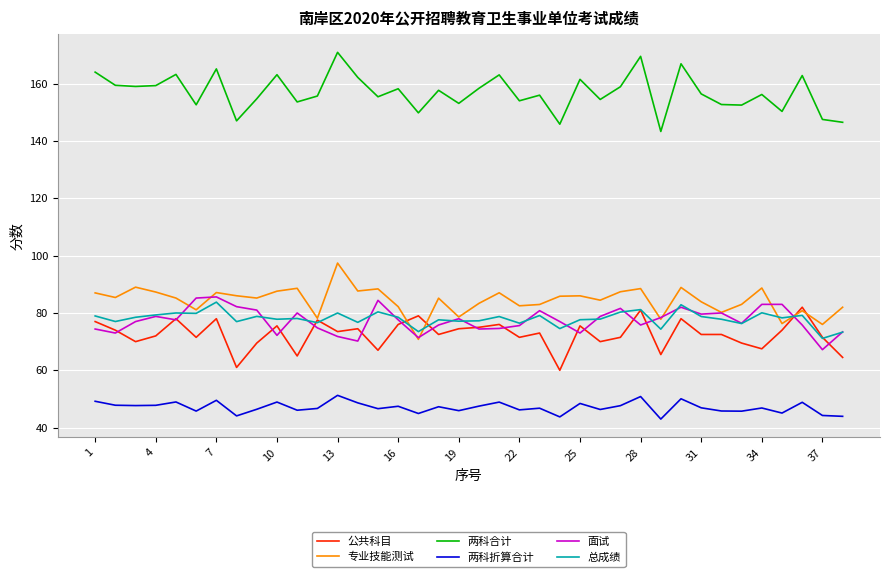

How many distinct data groups are displayed?

6